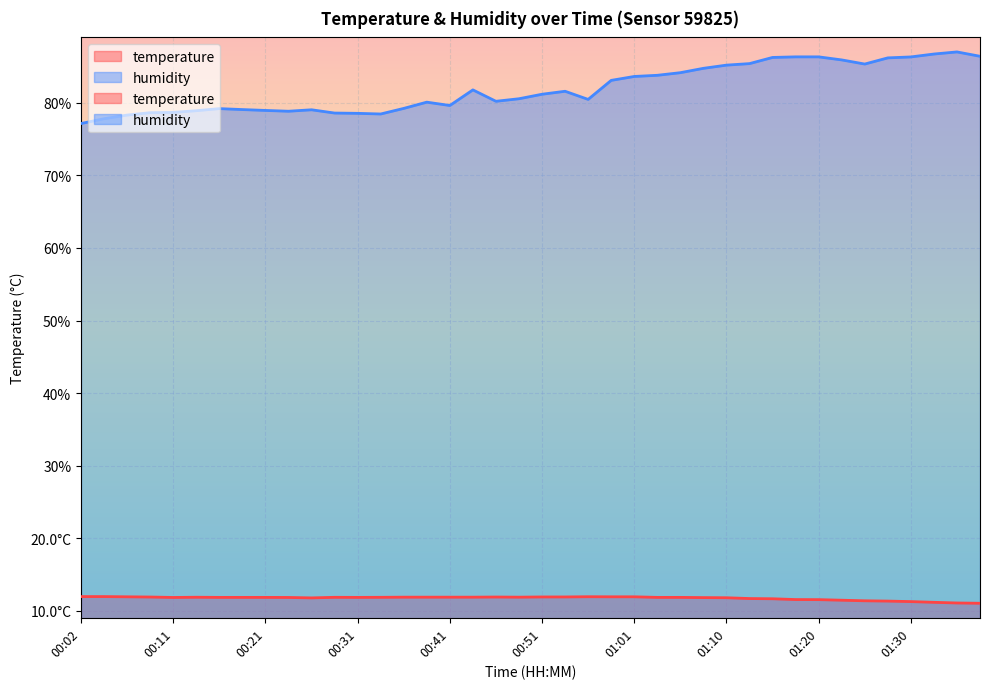

True or false: temperature and humidity cross at least once.

False